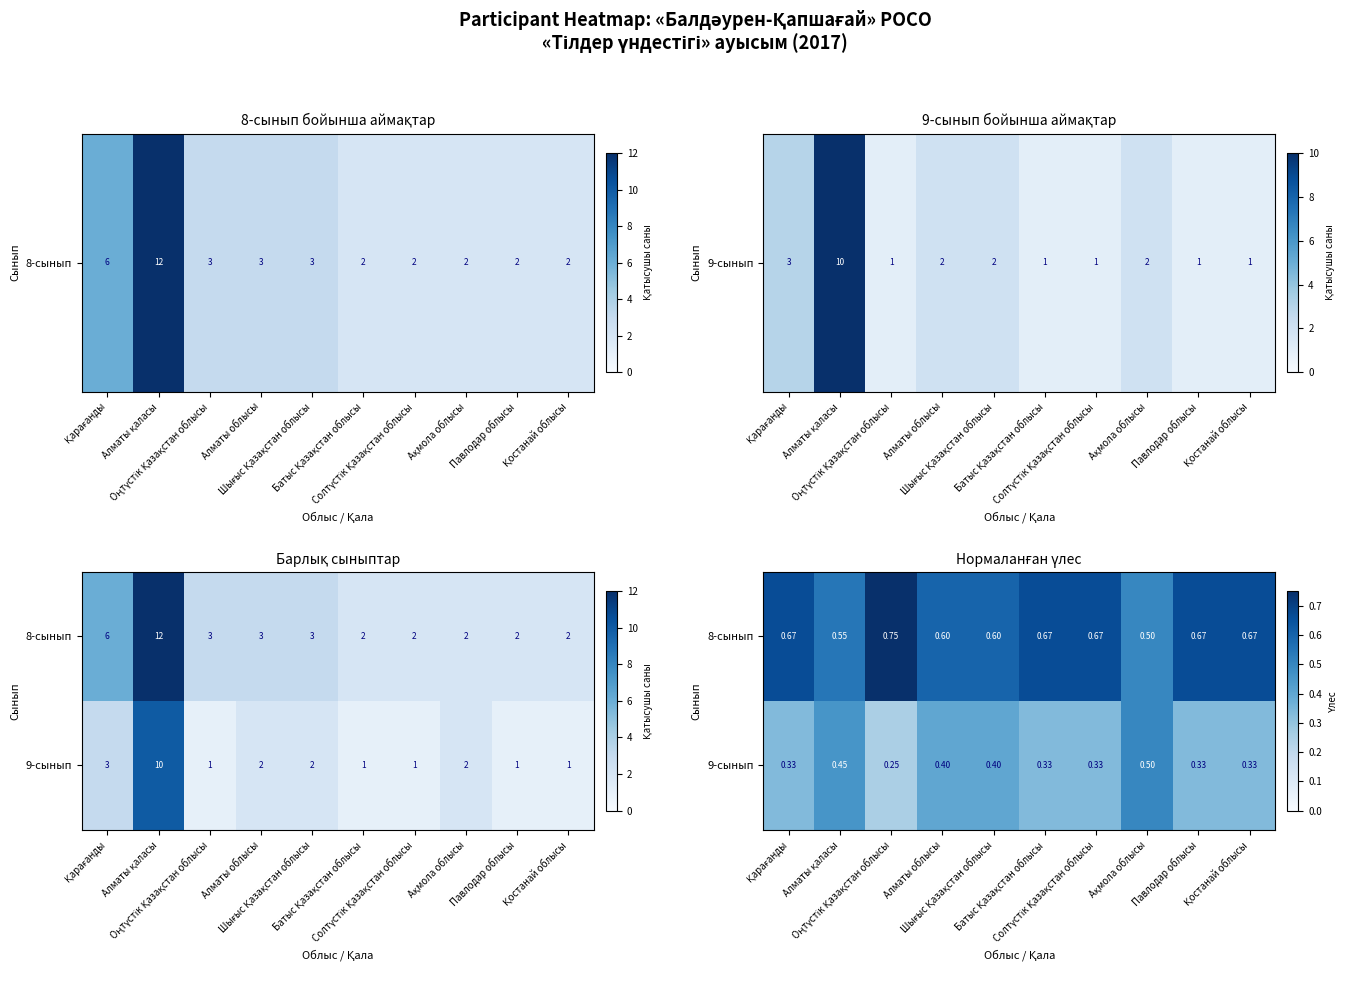

True or false: 9-сынып has a value of 0.5 at Алматы қаласы.

True